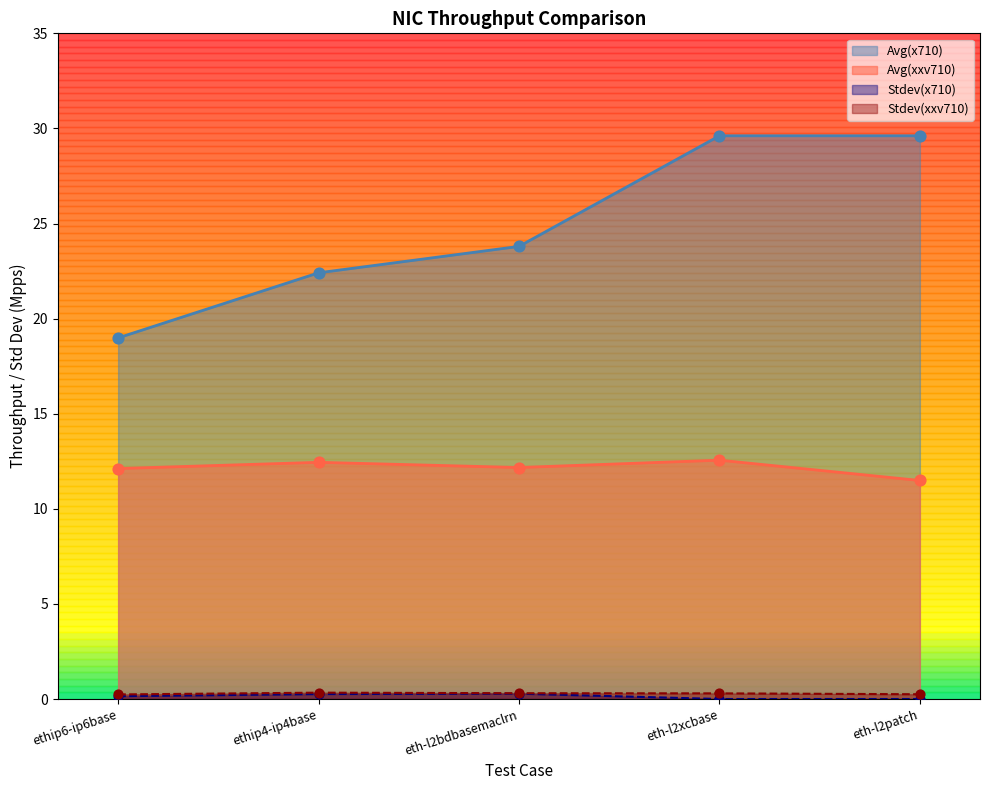

Which series has the largest total across all categories?

Avg(x710)